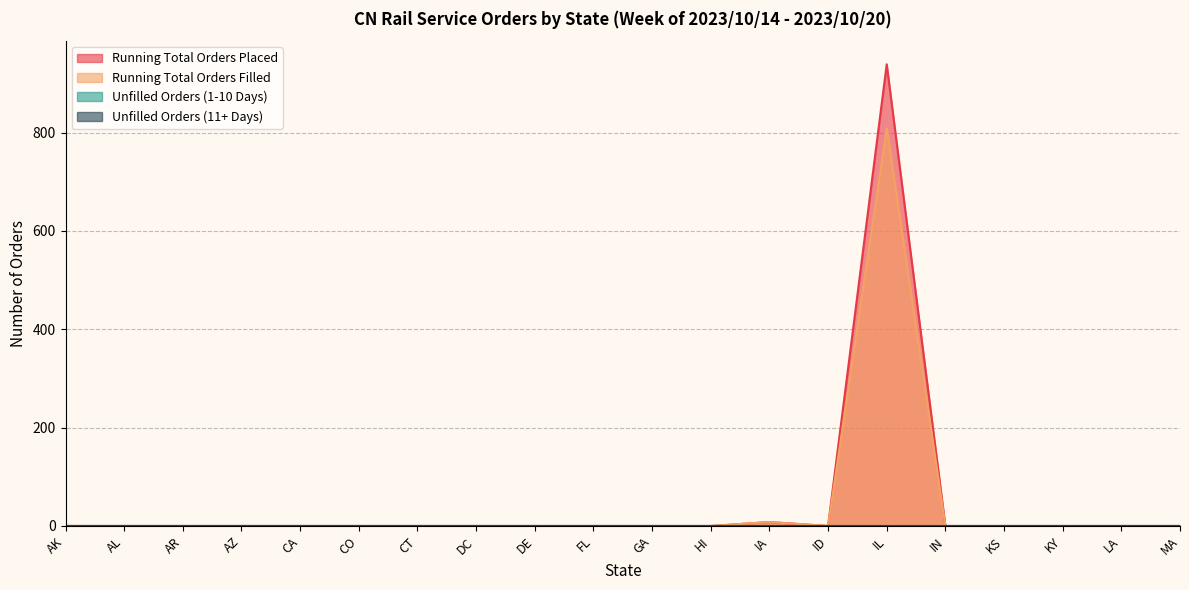

True or false: Running Total Orders Placed and Running Total Orders Filled intersect in this chart.

False